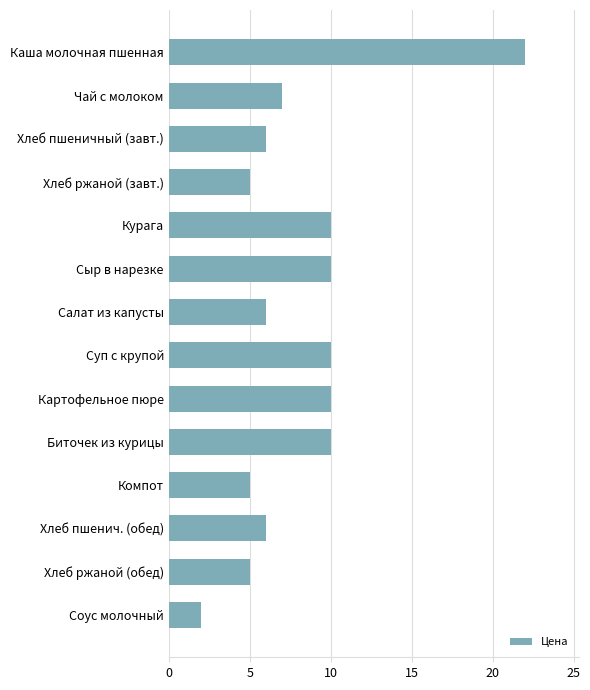

The chart shows a value of 5 at Хлеб ржаной (завт.). True or false?

True